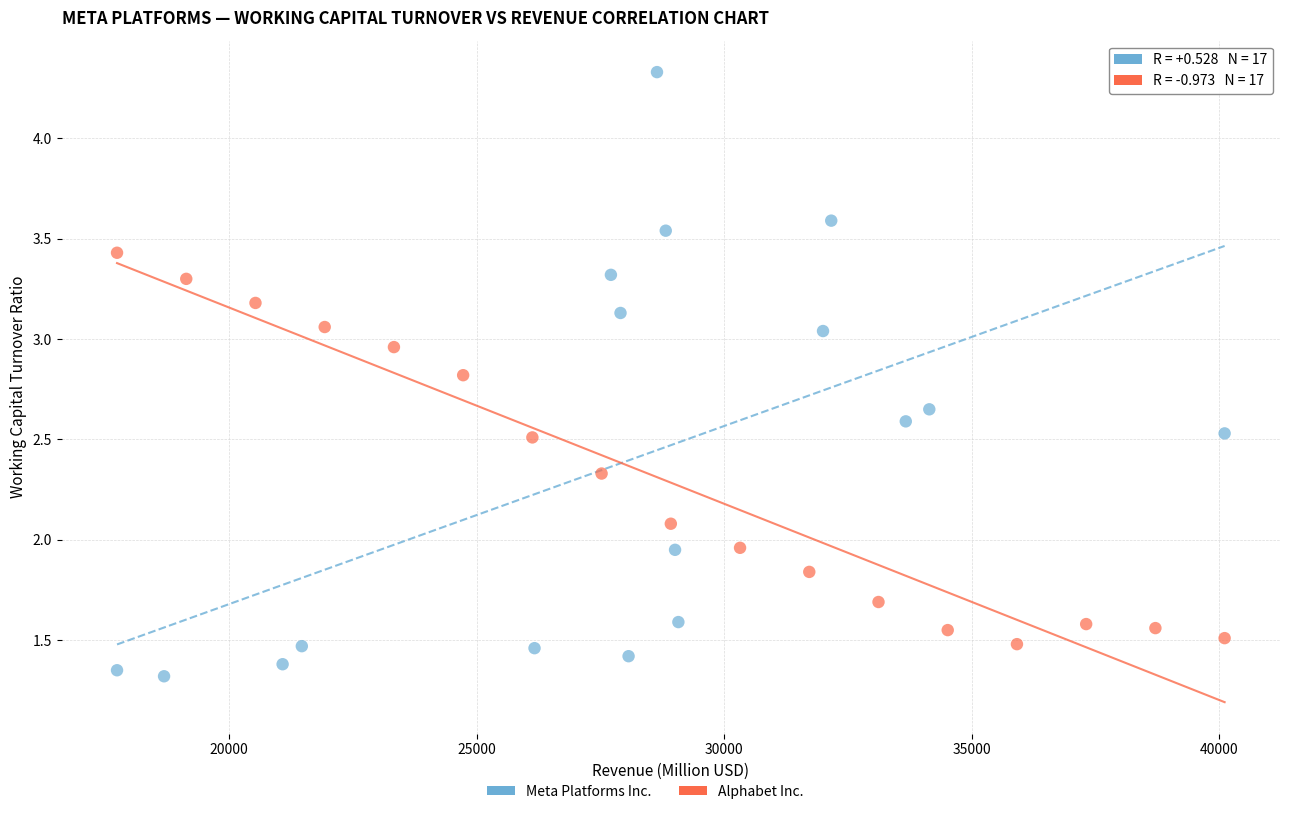

Which series has the largest Y range (max minus min)?

Meta Platforms Inc.